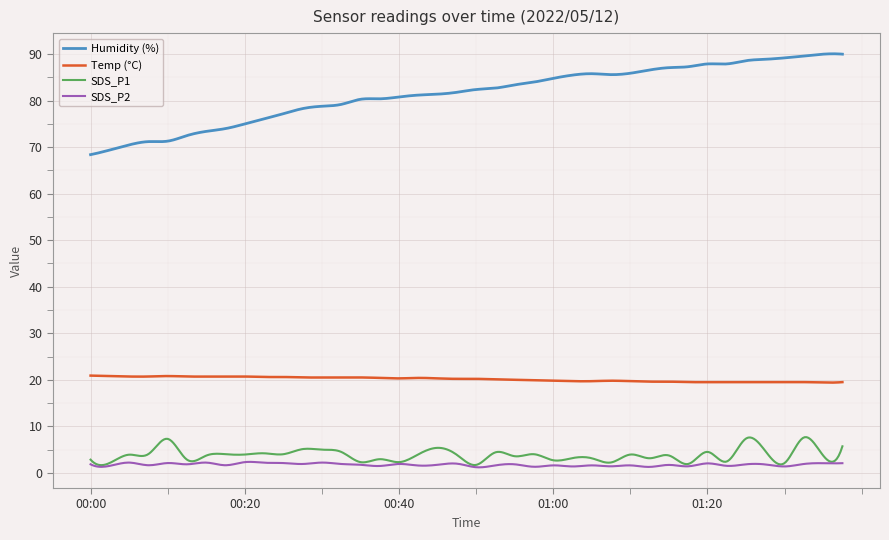

Which series has the widest spread of values?

Humidity (%)